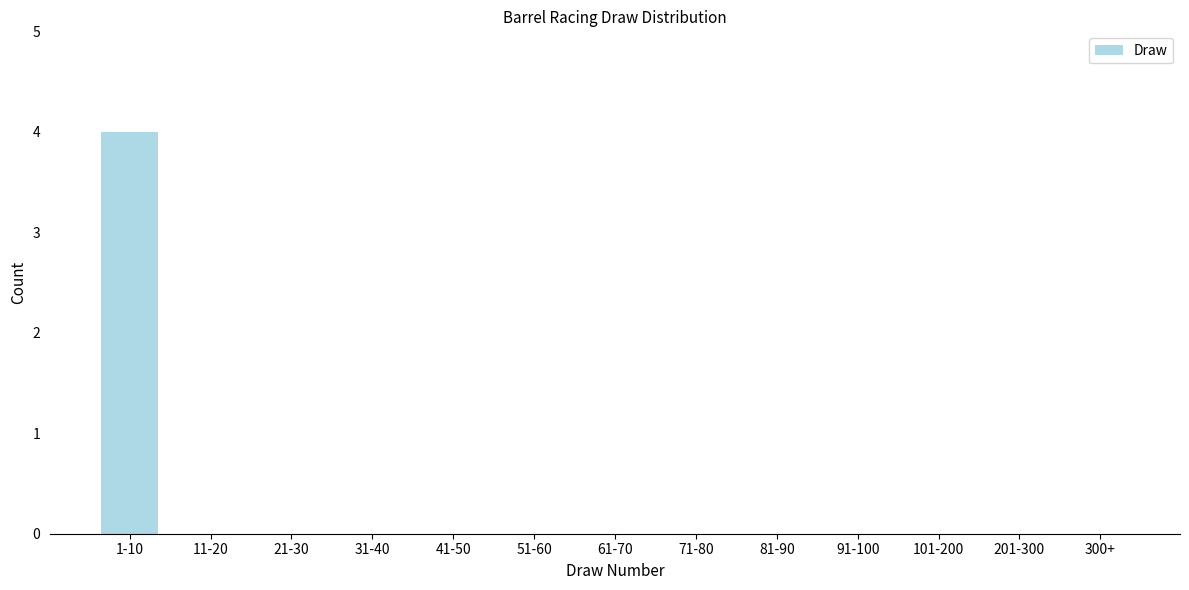

Reading left to right, what are all the values shown in this chart?

1-10=4	11-20=0	21-30=0	31-40=0	41-50=0	51-60=0	61-70=0	71-80=0	81-90=0	91-100=0	101-200=0	201-300=0	300+=0